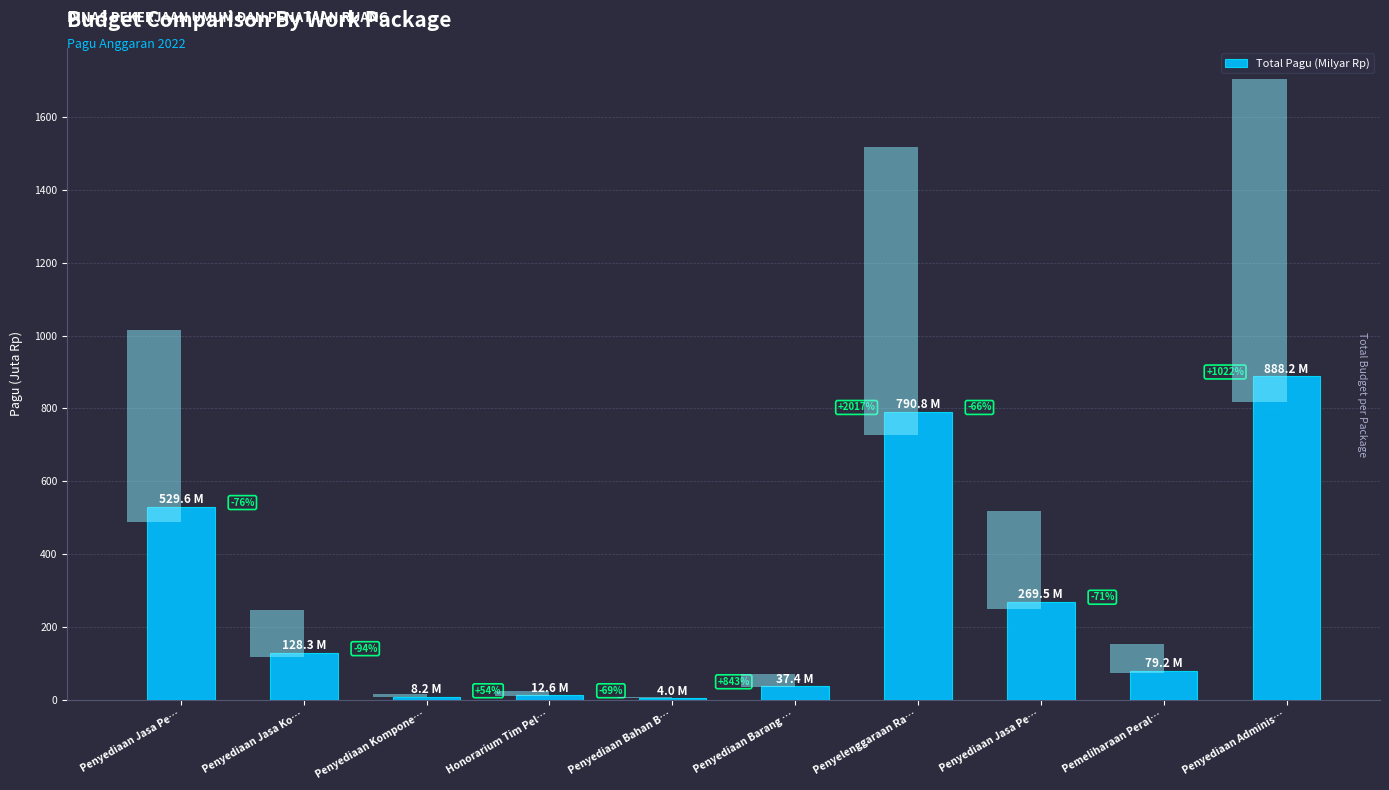

What is the greatest value displayed?

888.2